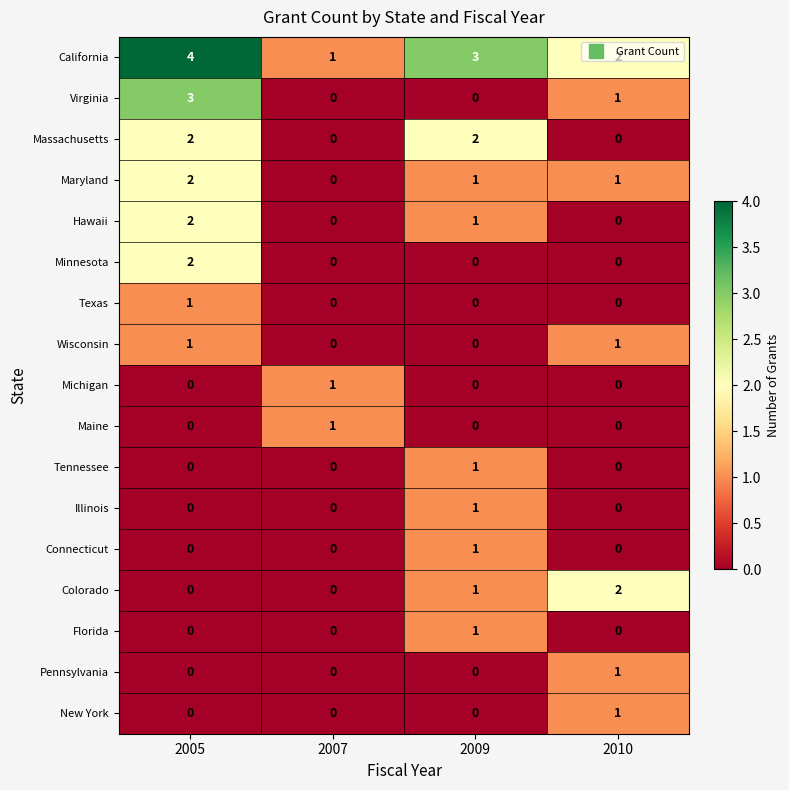

What is the total value across all series at 2009?

12